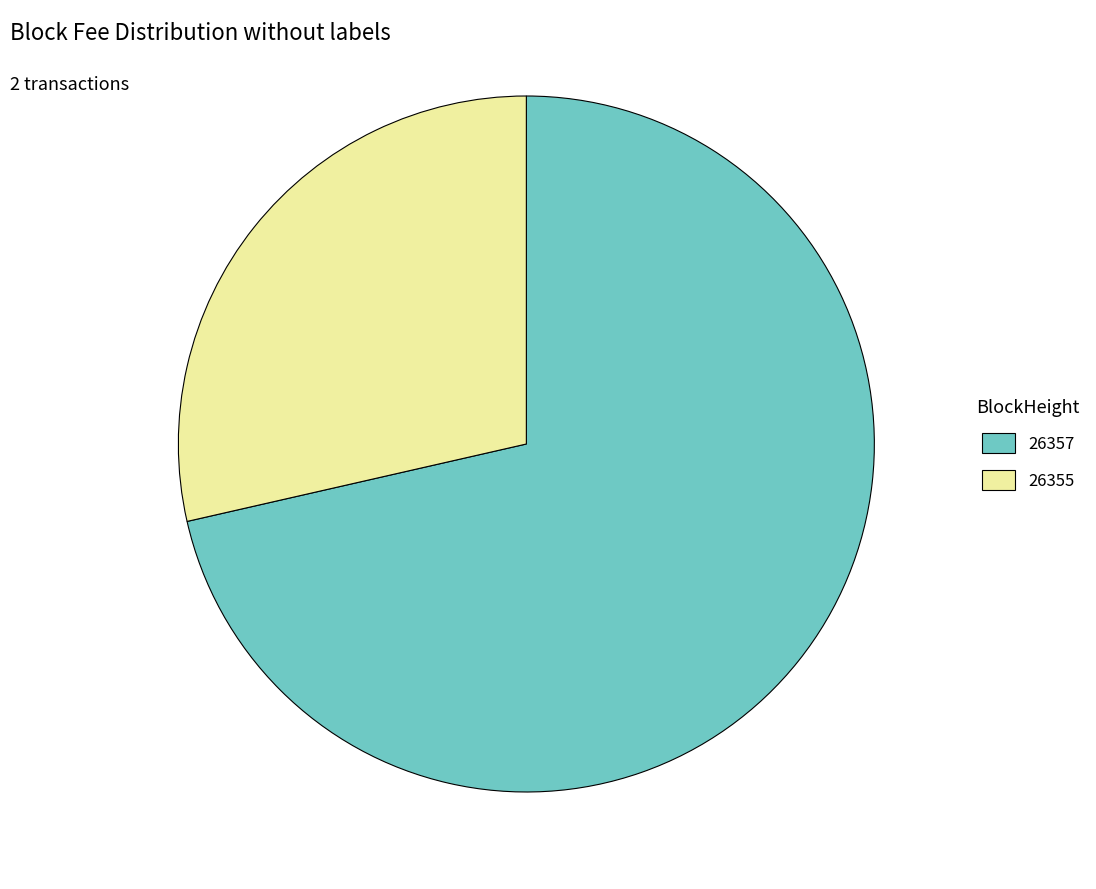

Which has a higher value, 26355 or 26357?

26357